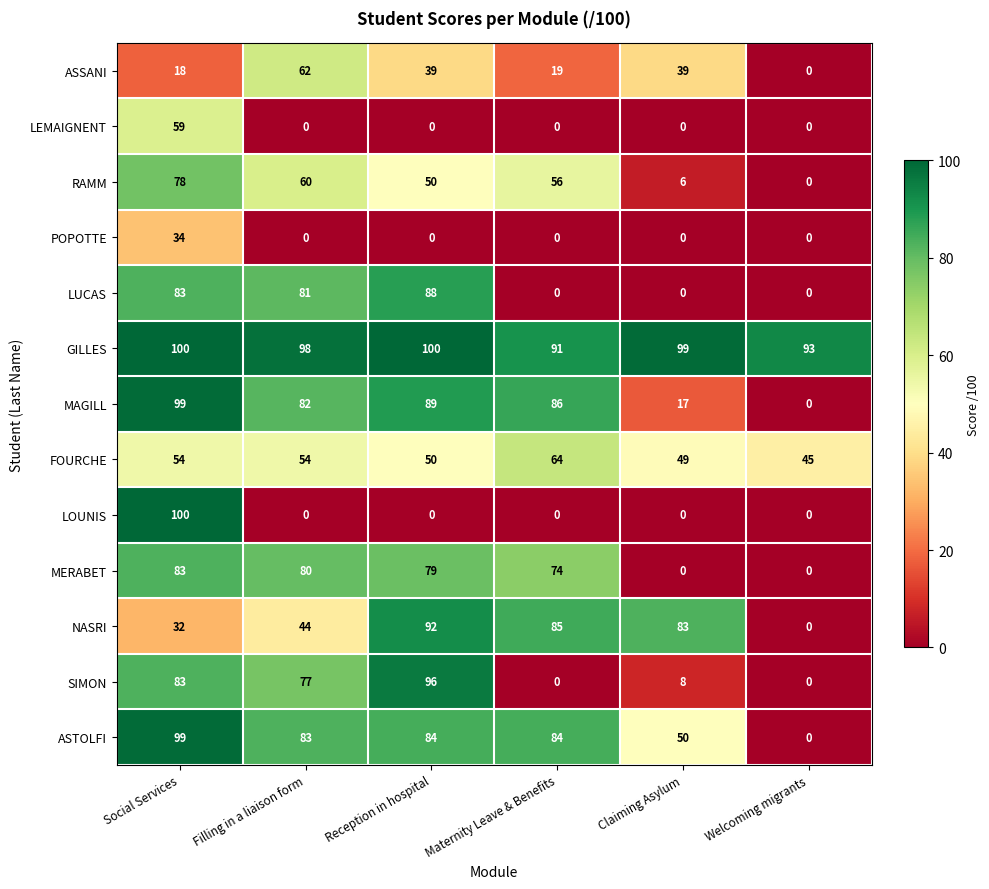

Between Filling in a liaison form and Reception in hospital, which series saw the biggest shift?

NASRI